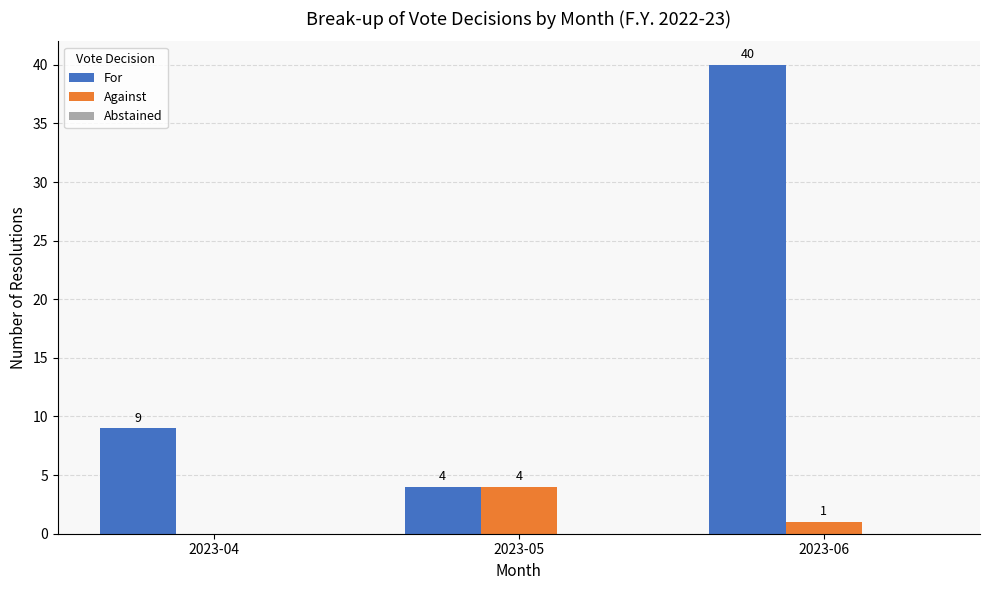

Between 2023-04 and 2023-05, which series saw the biggest shift?

For